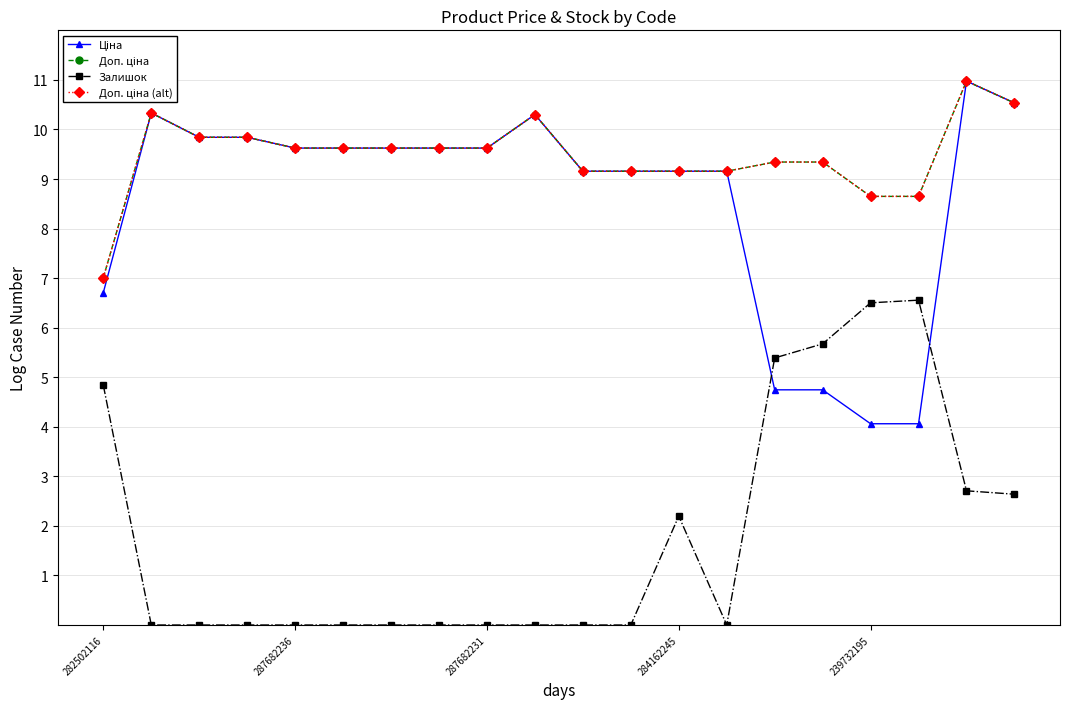

True or false: Доп. ціна and Залишок intersect in this chart.

False